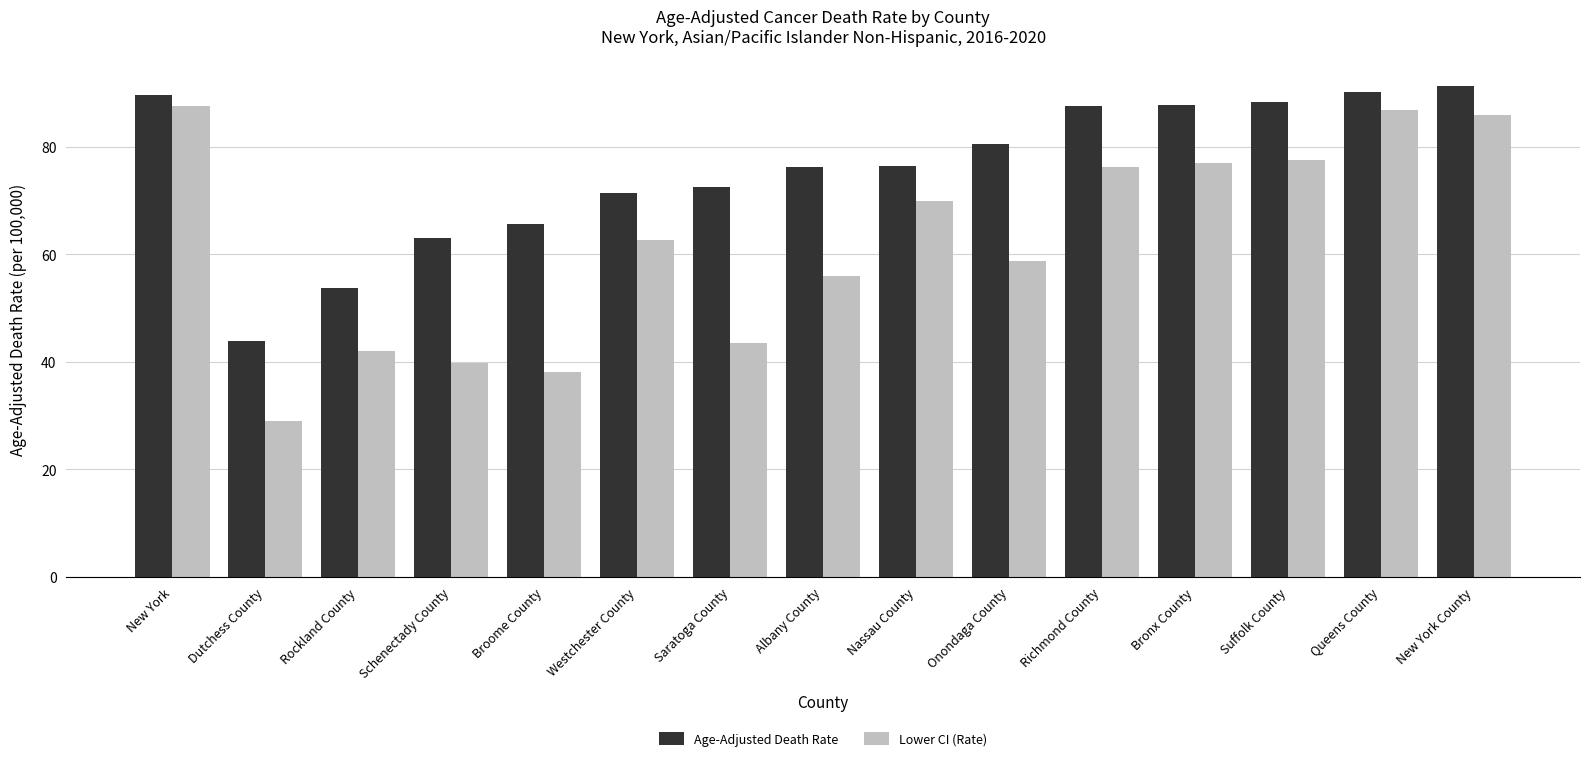

Are the bars horizontal?

No